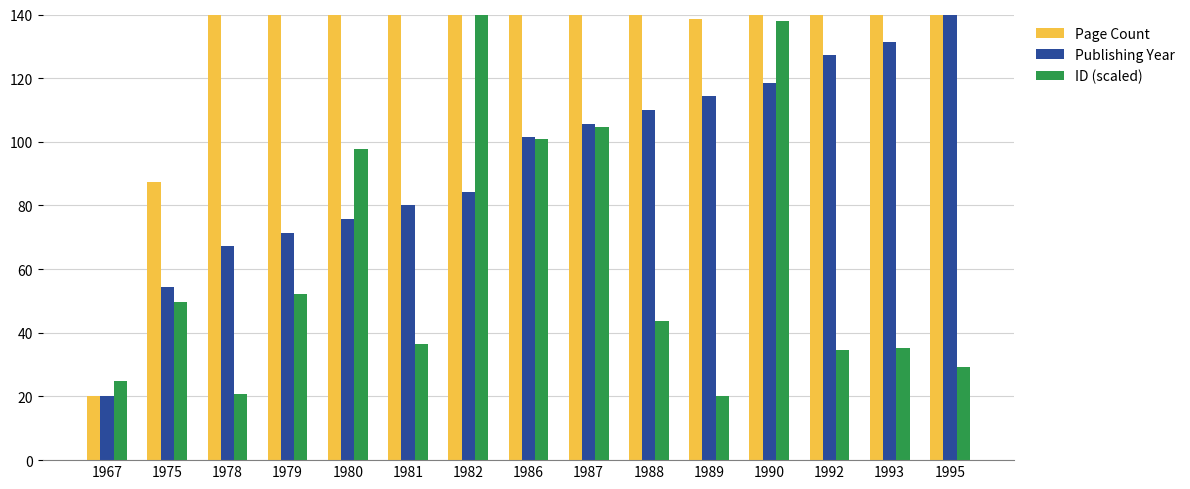

What is the spread (max minus min) of values at 1987?

35.3